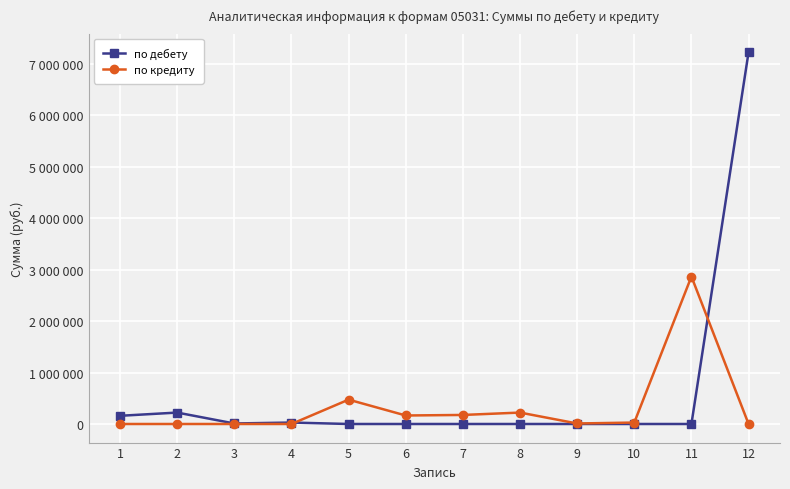

At which category does по дебету reach its first local peak?

2